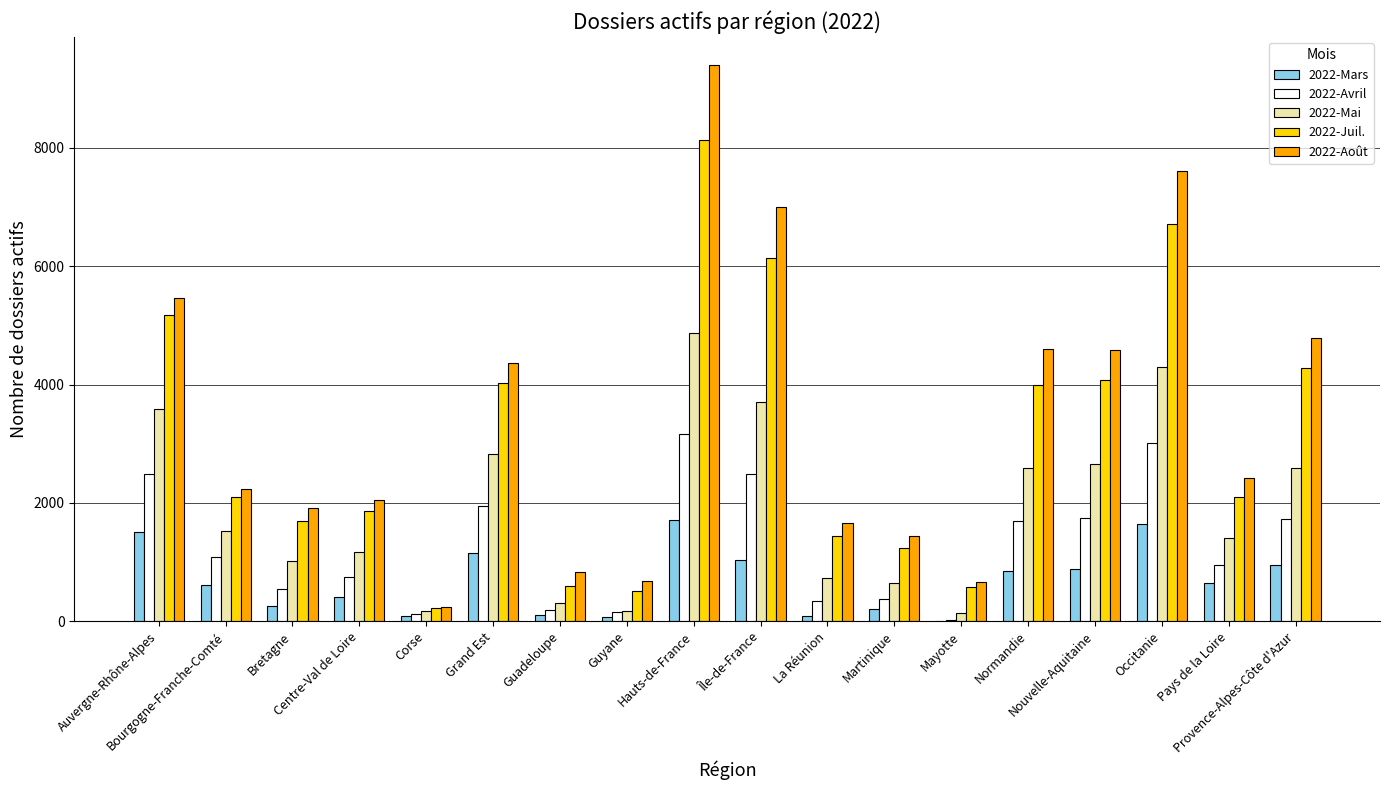

At which category is the sum across all series the highest?

Hauts-de-France